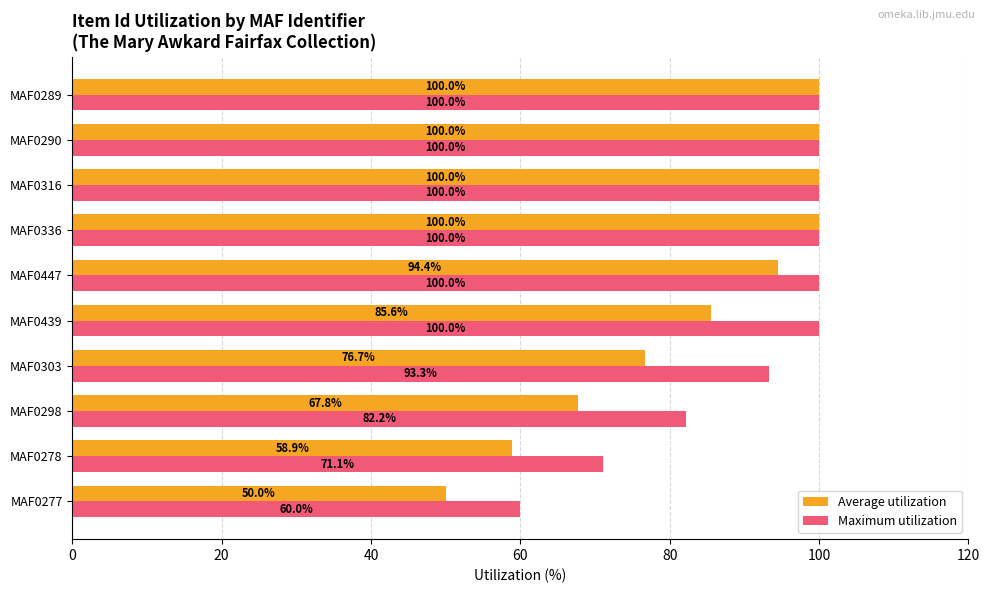

What is the maximum value for Average utilization?

100.0